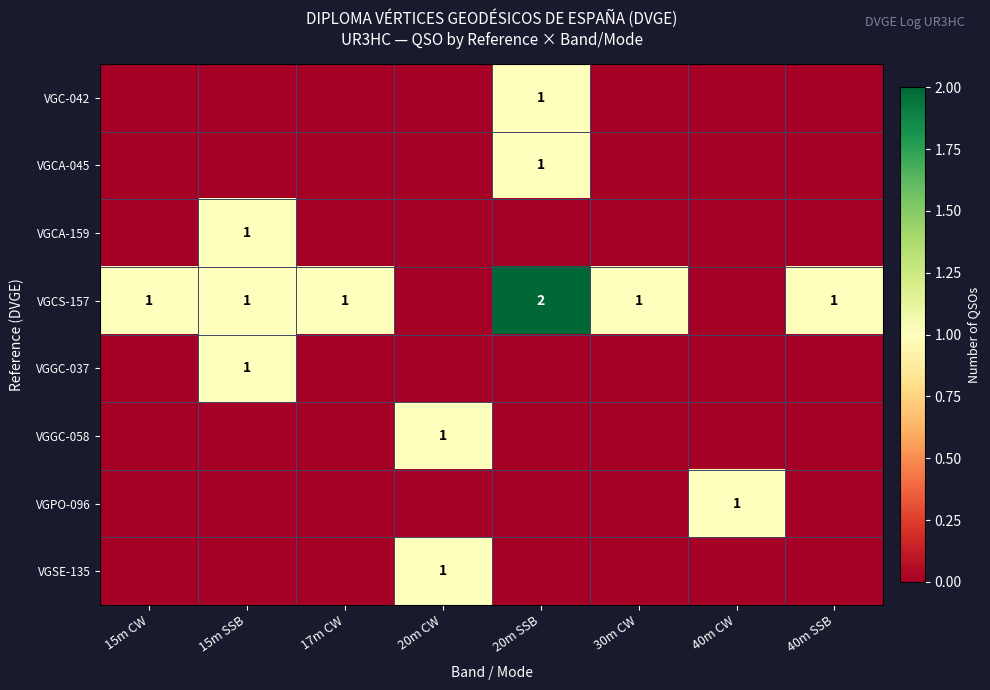

True or false: VGCA-045 has a value of -1 at 40m SSB.

False